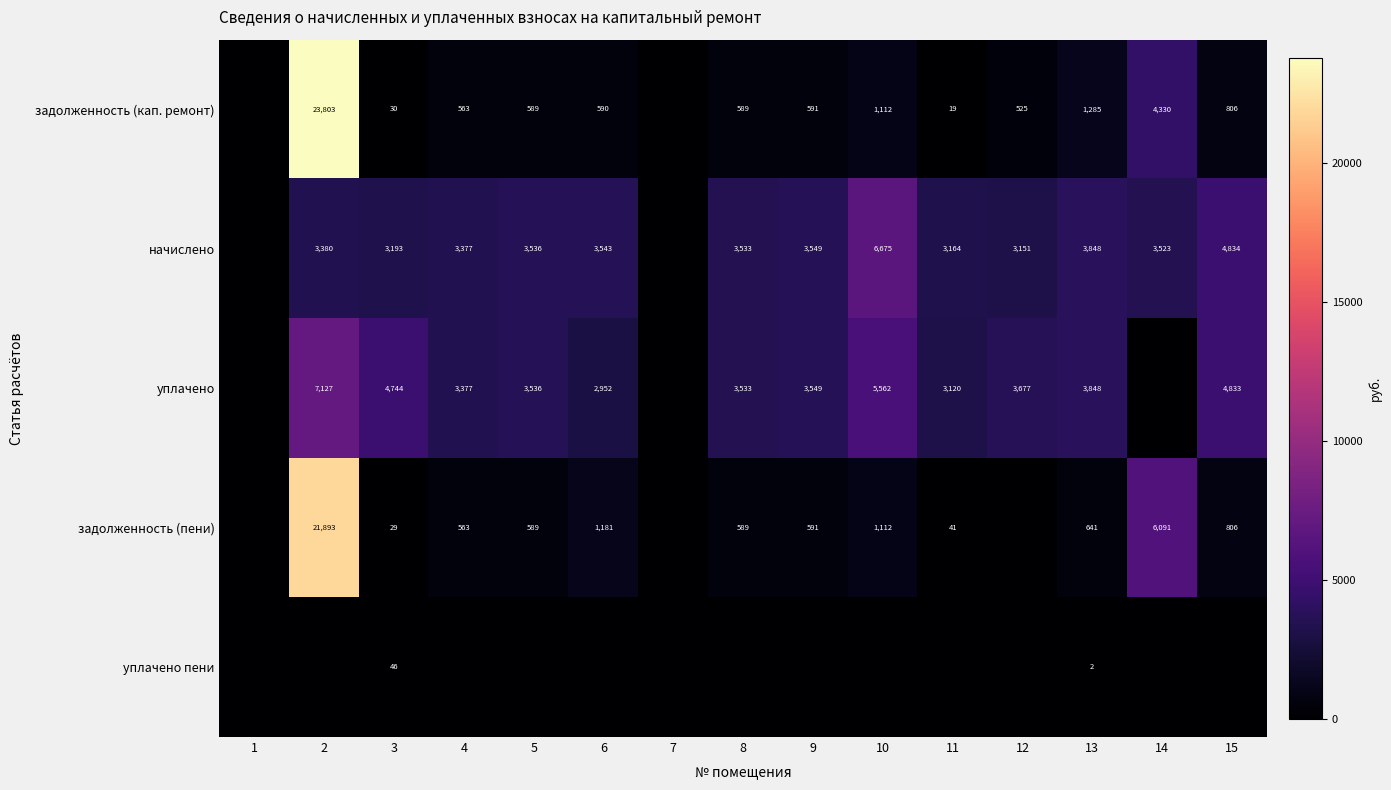

What is the difference between the задолженность (кап. ремонт) values at 10 and 11?

1093